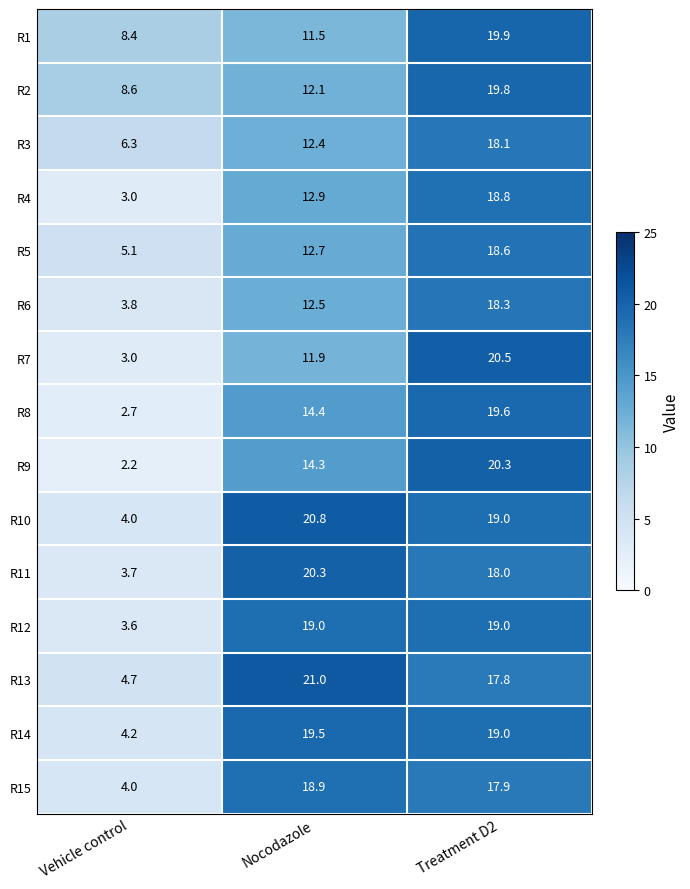

What is the sum of all R15 values?

40.8